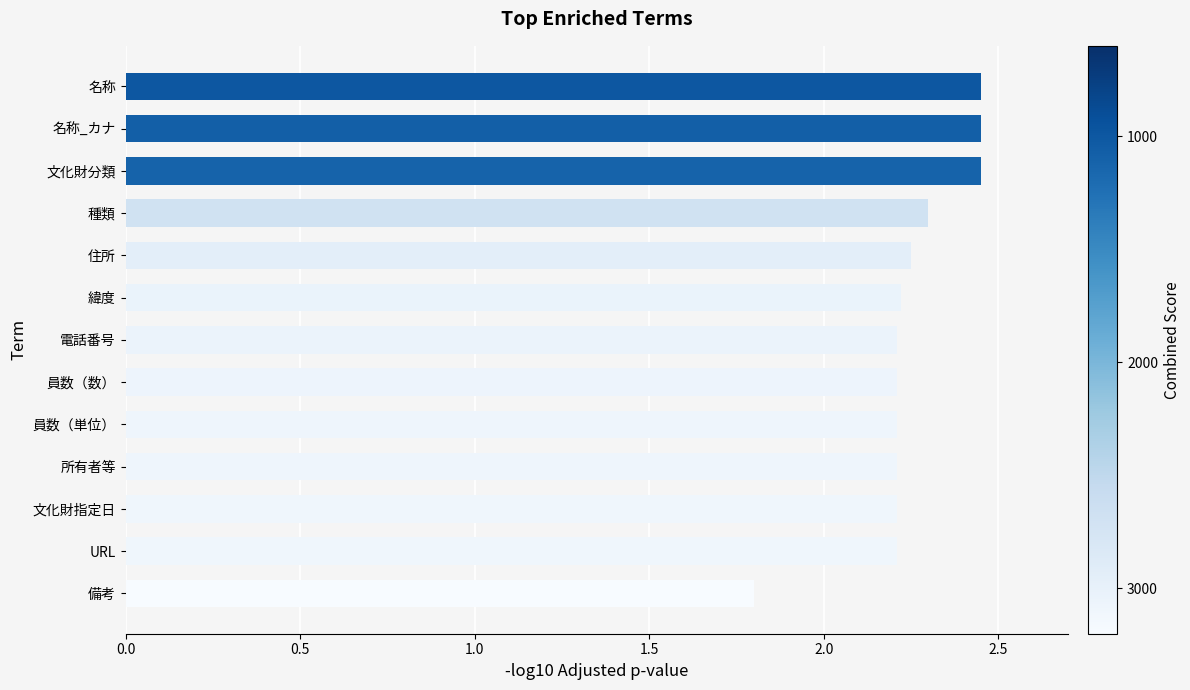

What is the label of the 12th bar from the top?

URL